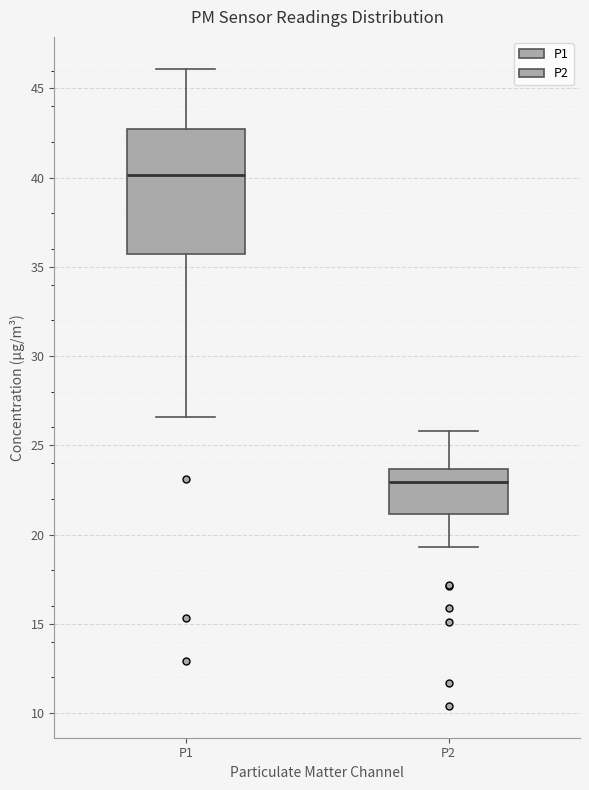

Reading left to right, read every box against the y-axis: the position of its median line, the range the box covers, and the ends of its whiskers. The values are not printed on the chart, so give them approximately, as read against the axis.

P1: median 40.0, box 35.5 to 42.5, whiskers 26.5 to 46.0
P2: median 23.0, box 21.0 to 23.5, whiskers 19.5 to 26.0